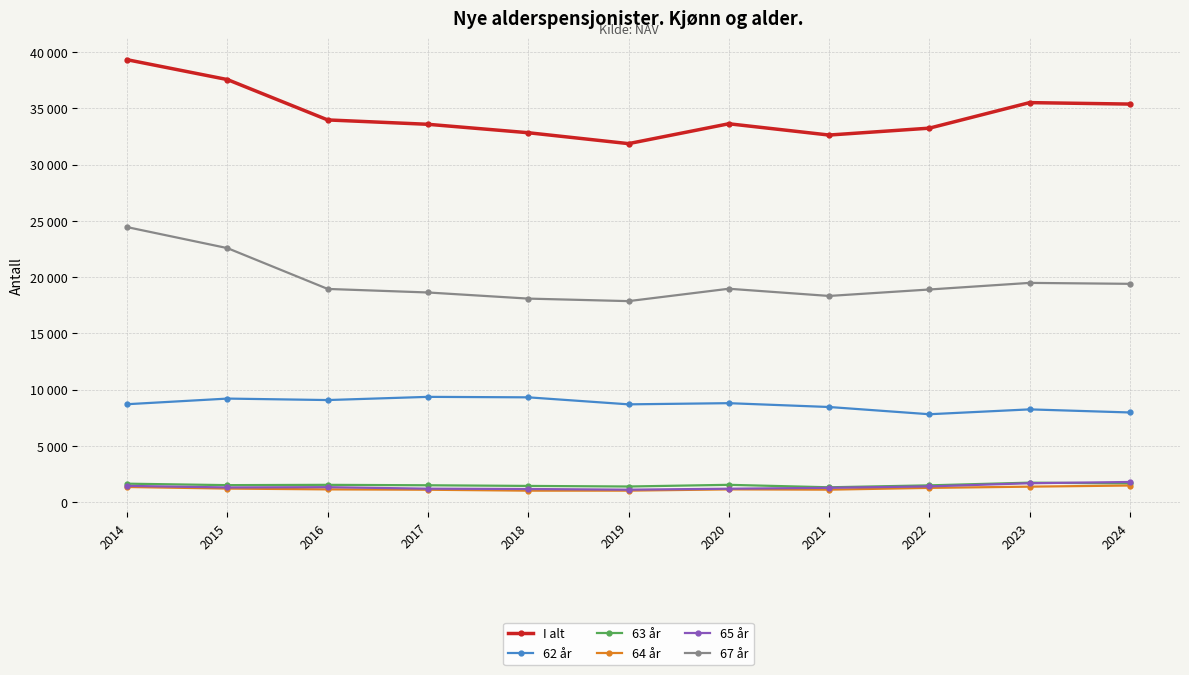

True or false: 65 år has more than 2 interior local peaks.

False